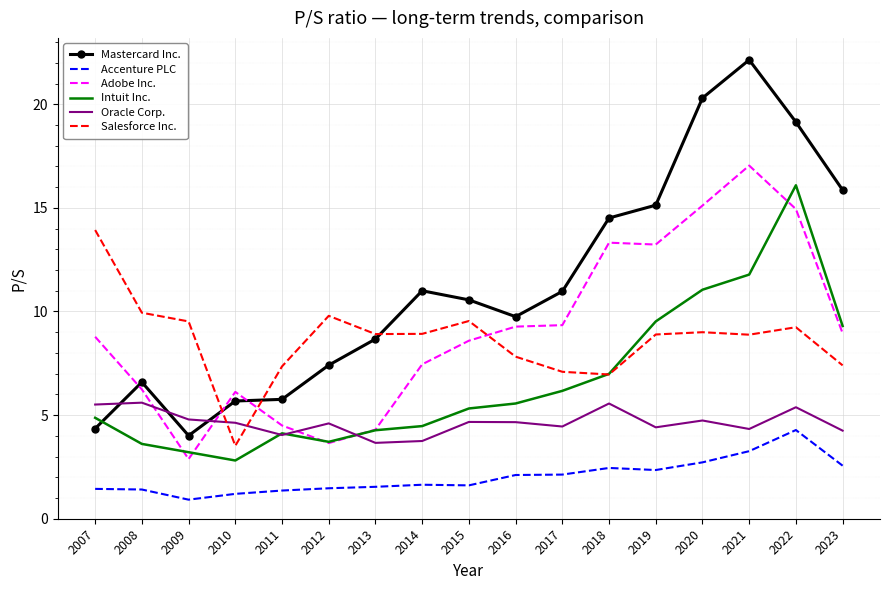

The value of Intuit Inc. at 2014 is 4.5. True or false?

True